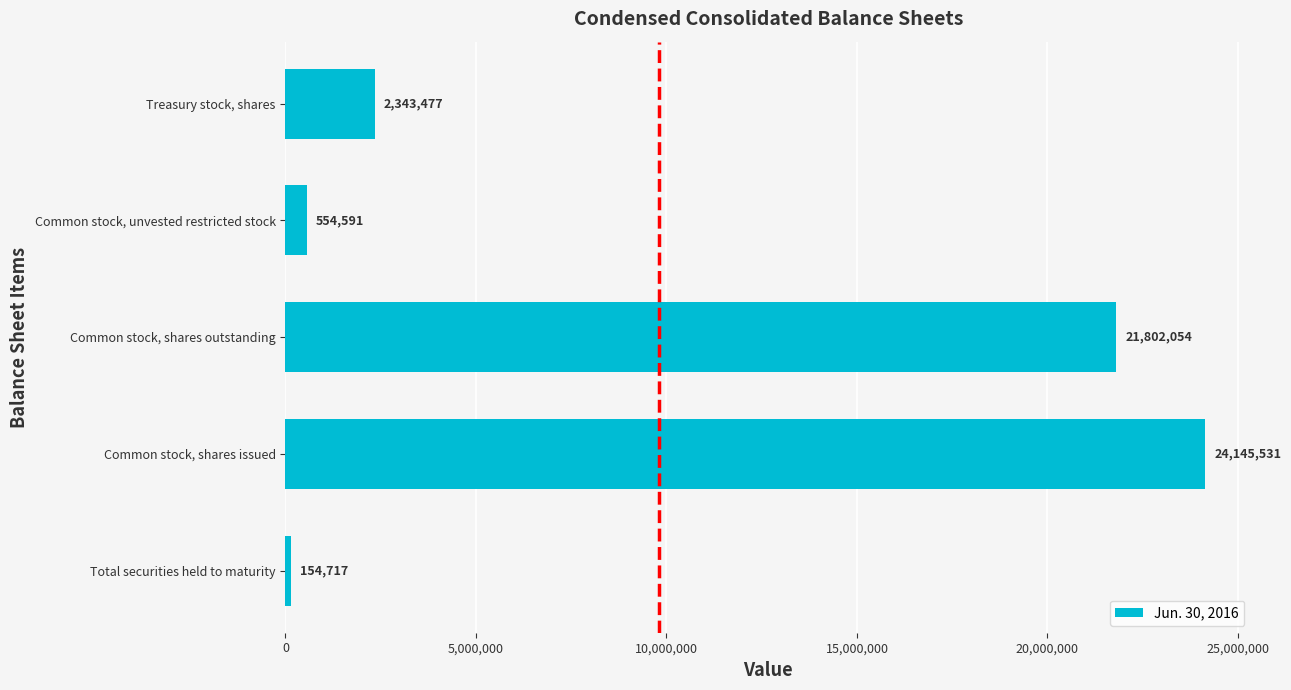

What is the approximate value at Common stock, shares issued?

24145531